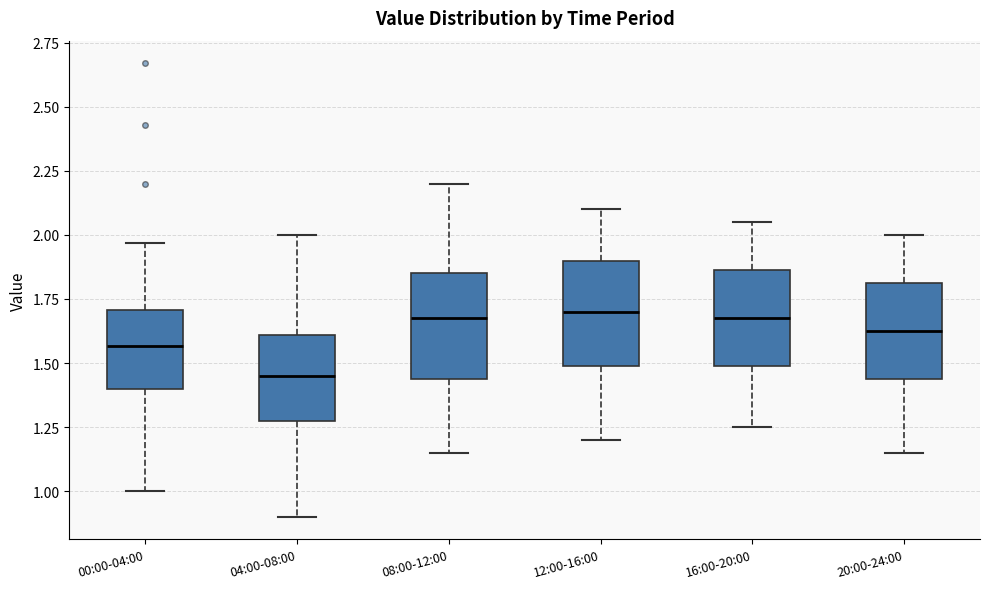

Reading left to right, transcribe this box plot: for each box, give where its median line is, the range the box spans, and where its two whiskers end, as read against the y-axis. The values are not printed on the chart, so give them approximately, as read against the axis.

00:00-04:00: median 1.55, box 1.40 to 1.70, whiskers 1.00 to 1.95
04:00-08:00: median 1.45, box 1.30 to 1.60, whiskers 0.90 to 2.00
08:00-12:00: median 1.70, box 1.45 to 1.85, whiskers 1.15 to 2.20
12:00-16:00: median 1.70, box 1.50 to 1.90, whiskers 1.20 to 2.10
16:00-20:00: median 1.70, box 1.50 to 1.85, whiskers 1.25 to 2.05
20:00-24:00: median 1.65, box 1.45 to 1.80, whiskers 1.15 to 2.00